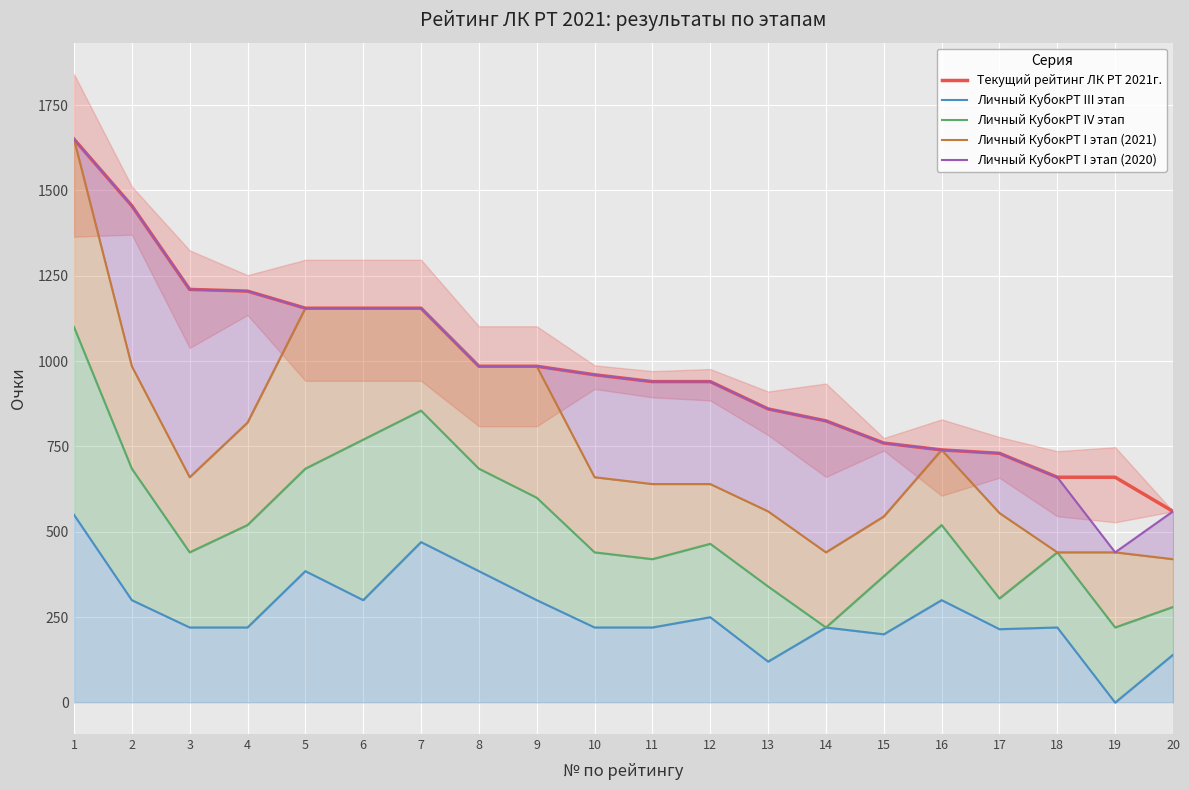

Which category has the lowest value across all series?

19